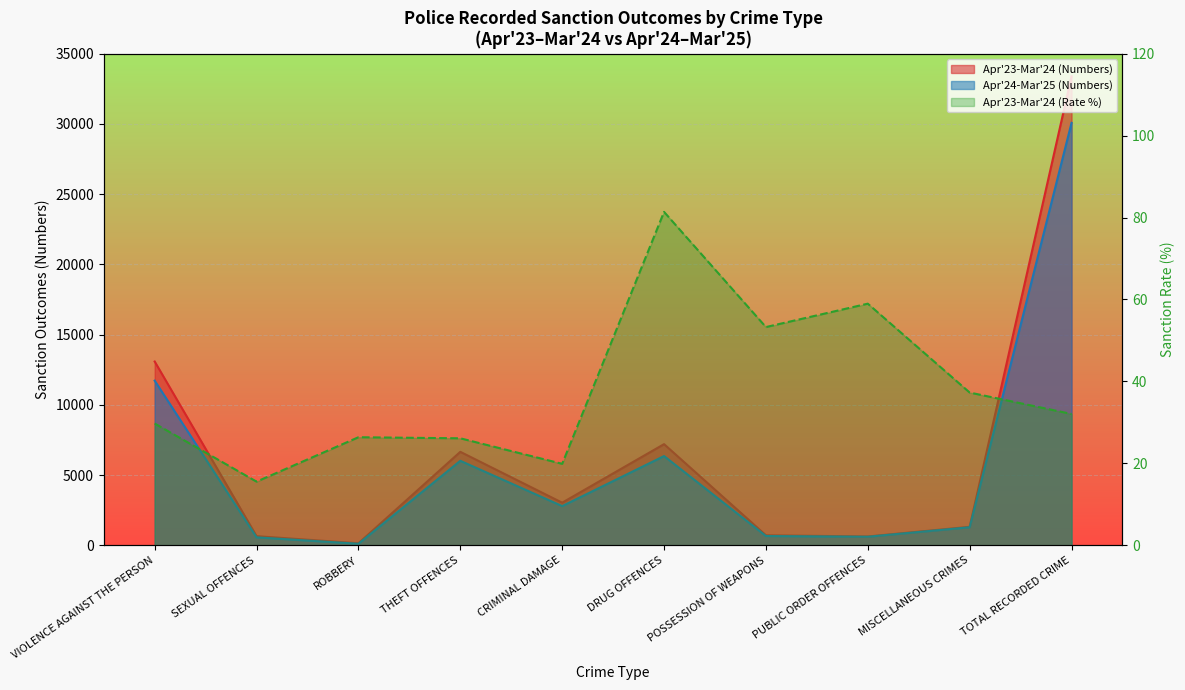

What is the difference between the Apr'23-Mar'24 (Numbers) values at SEXUAL OFFENCES and PUBLIC ORDER OFFENCES?

23.0